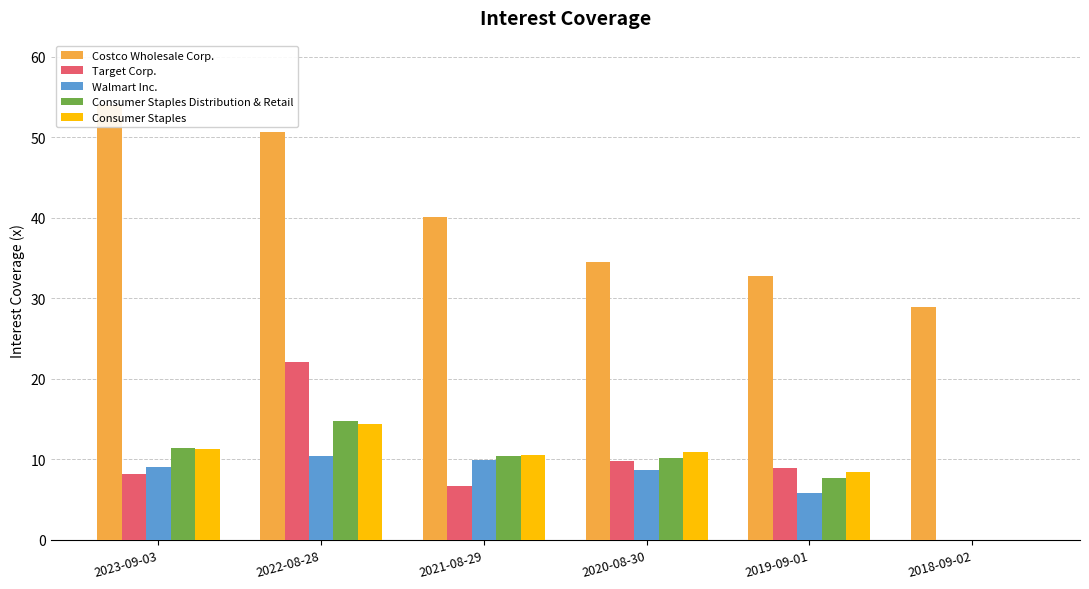

How many positive values does the Consumer Staples Distribution & Retail series have?

5